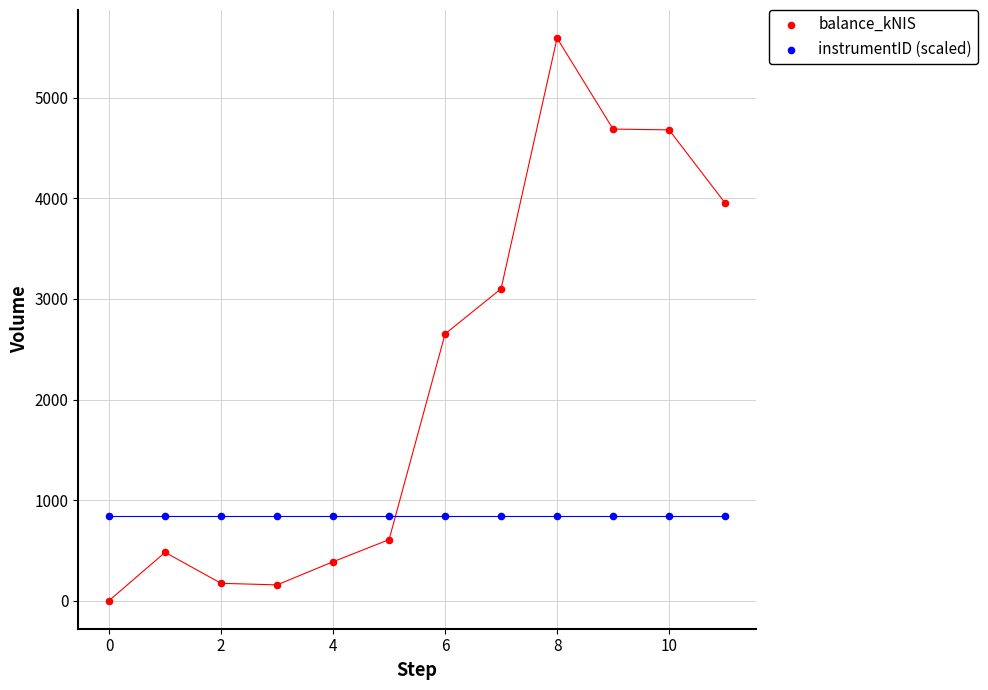

What are all the series names shown in the legend?

balance_kNIS, instrumentID (scaled)